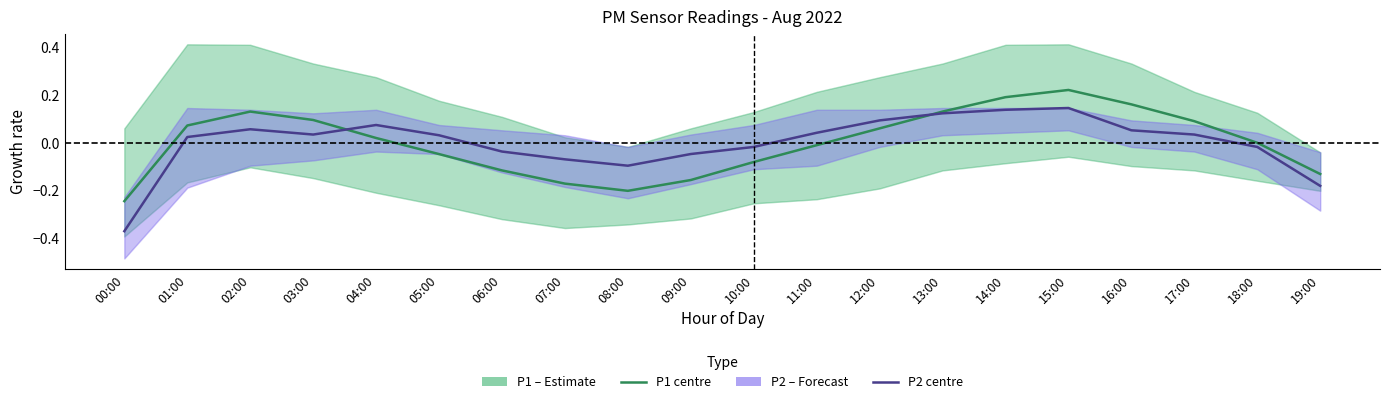

Rank the series by their average value, from highest to lowest.

P1 (PM10), P2 (PM2.5)